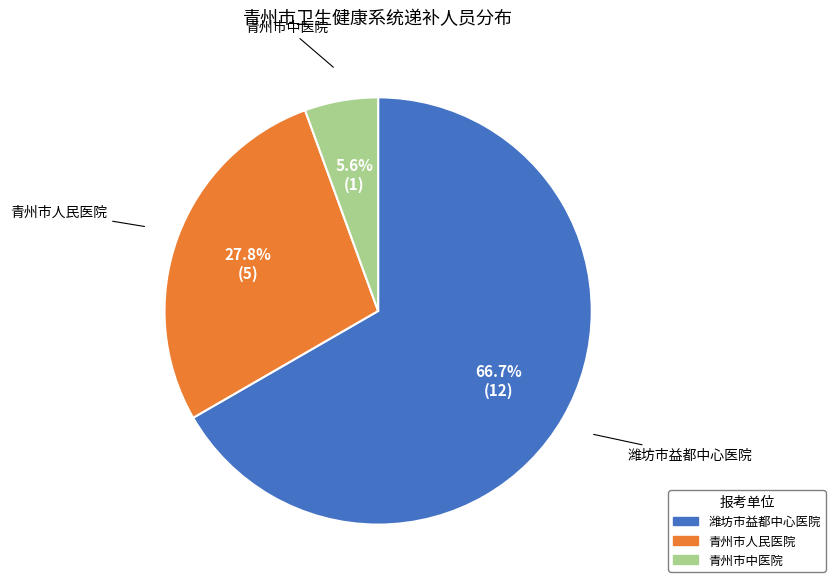

To the nearest percent, what portion does 青州市人民医院 represent?

28%